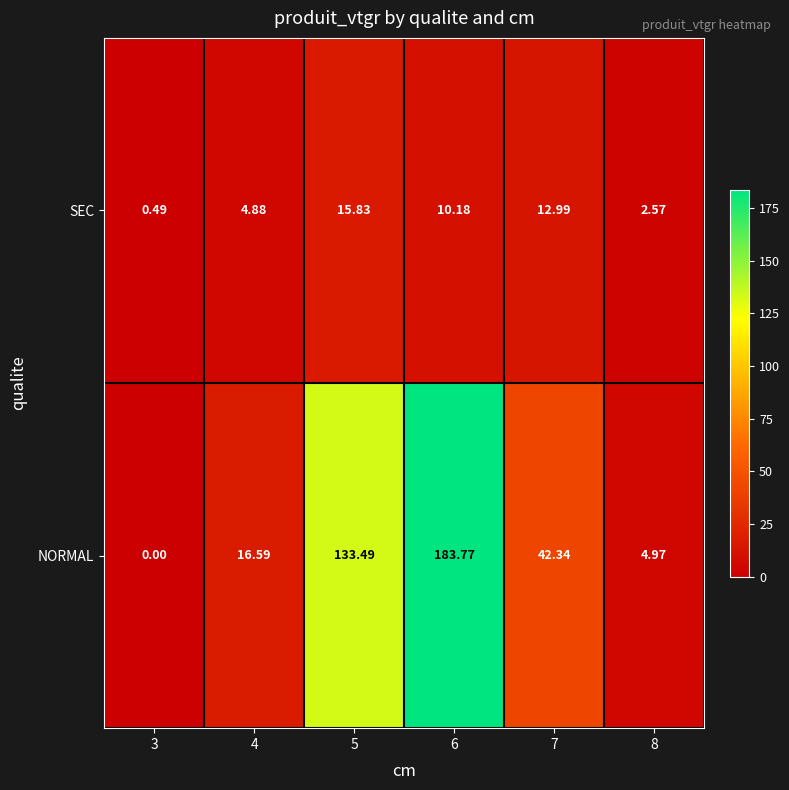

Which series changed the most between 4 and 8?

NORMAL